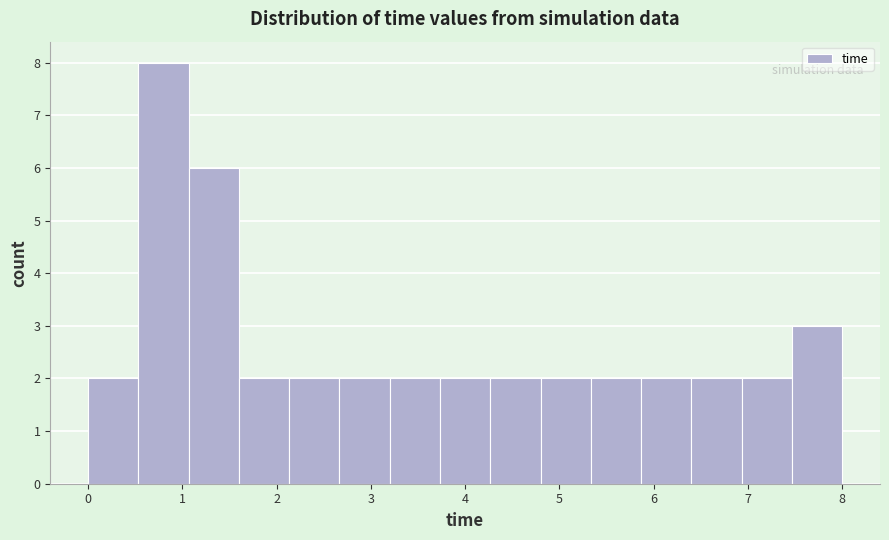

How tall is the bar that spans 7.5 to 8.0 on the x-axis? Neither the bar edges nor the heights are printed on the chart, so give them approximately, as read against the axes.

3